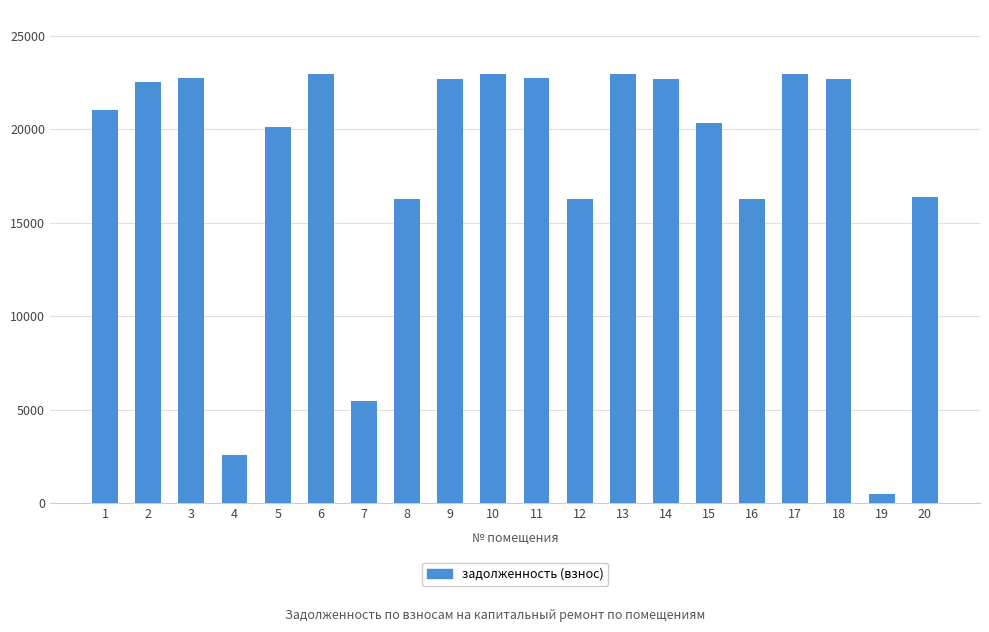

What is the greatest value displayed?

22931.9